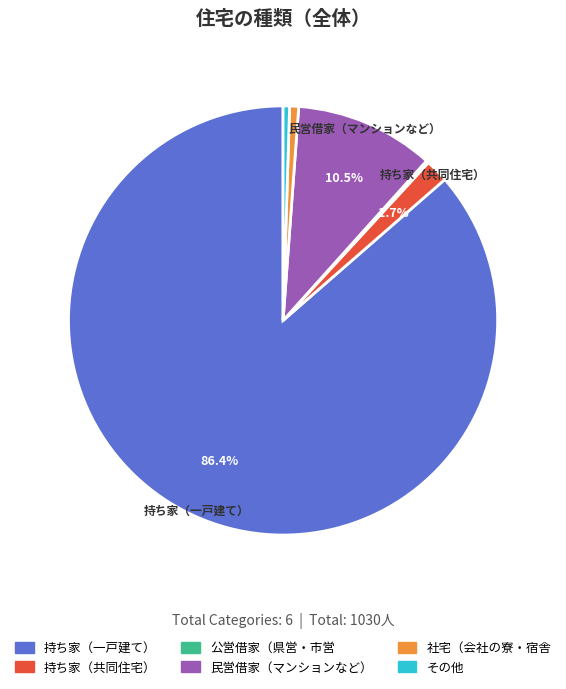

What is the majority slice?

持ち家（一戸建て）